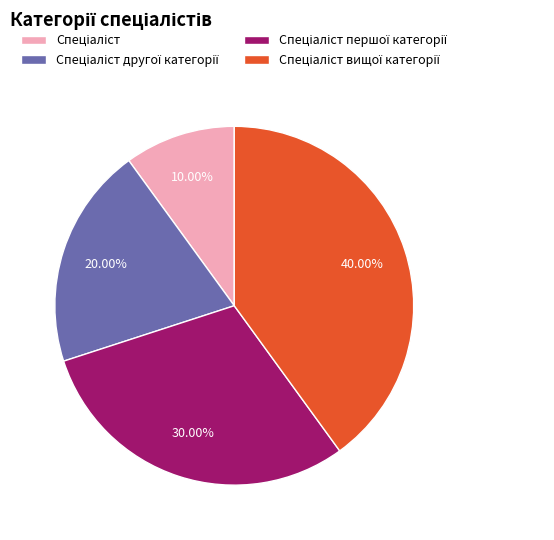

To the nearest percent, what is the difference between the largest and smallest slice percentages?

30%